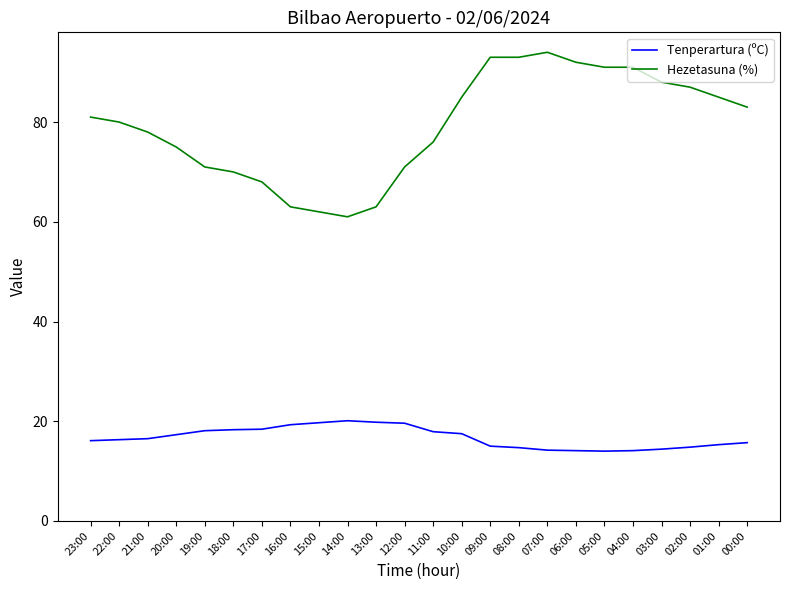

What is the sum of the Hezetasuna (%) values at 22:00 and 11:00?

156.0